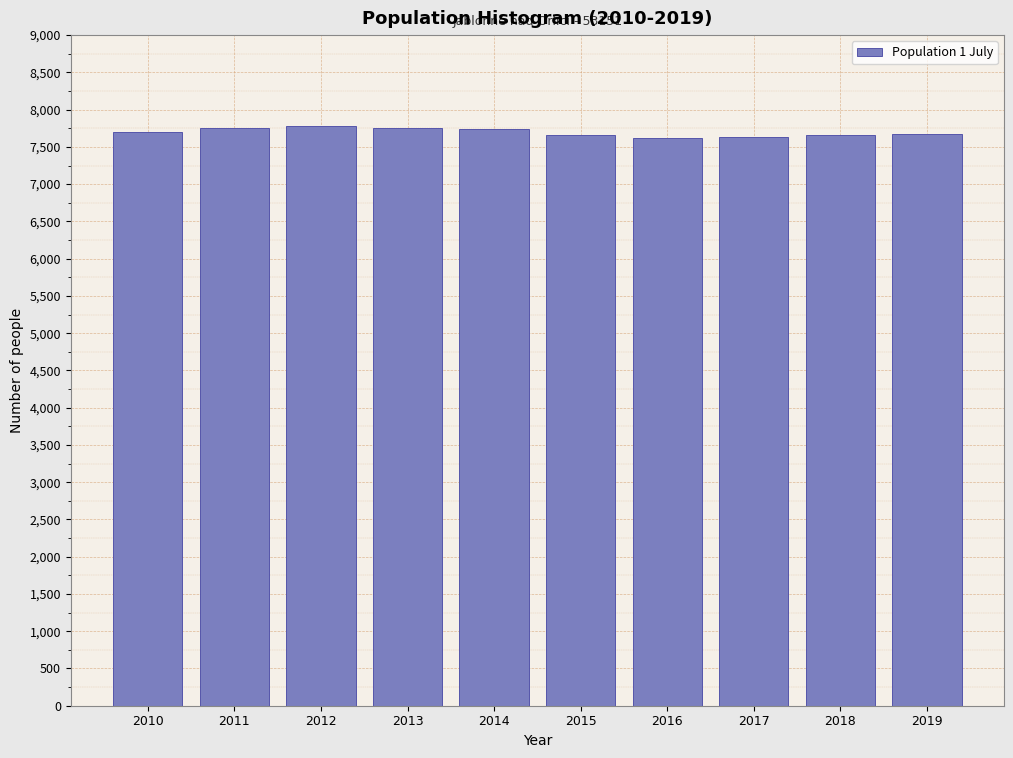

What is the value of the 10th bar from the left?

7675